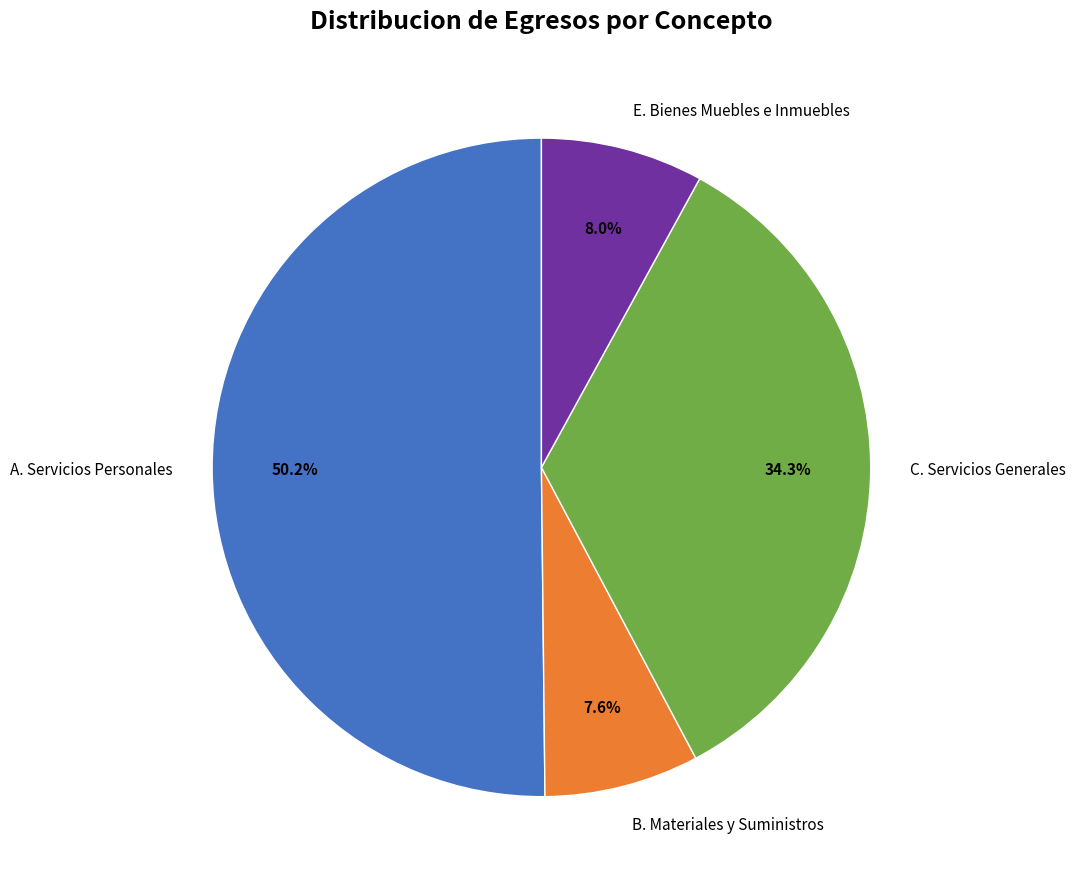

Is C. Servicios Generales the majority of the pie?

No